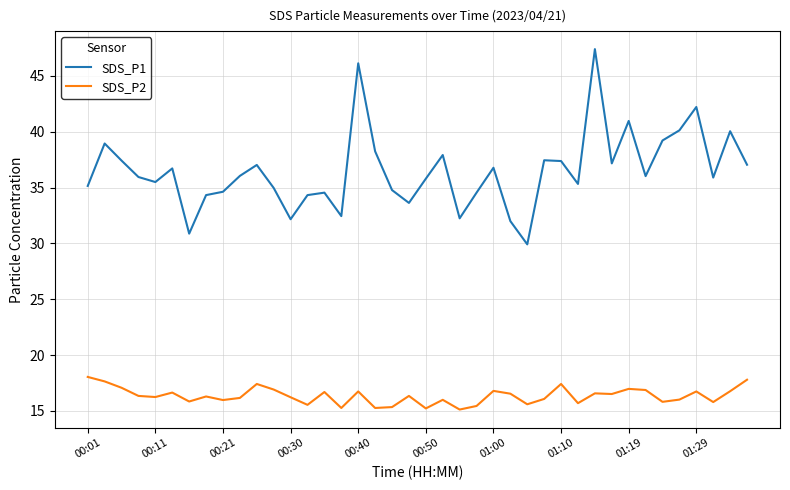

Count the number of data series in this chart.

2